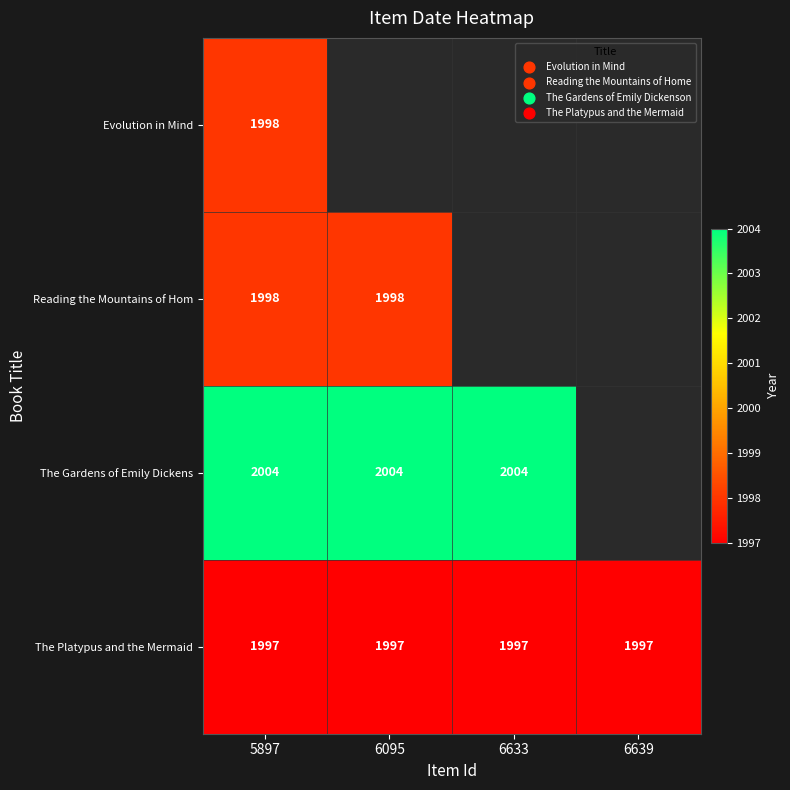

How many data points does each series have?

4